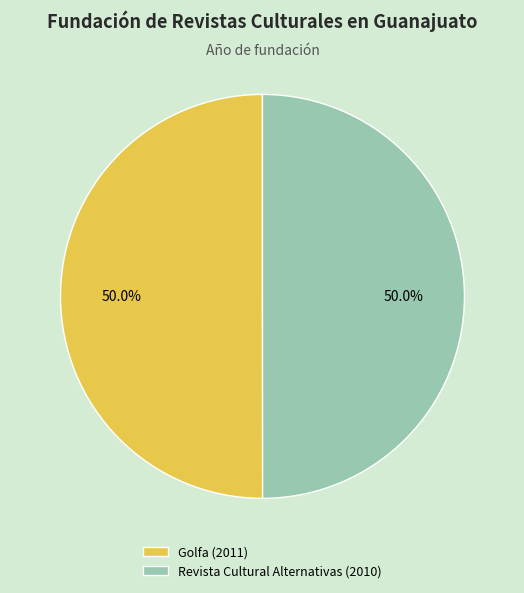

What percentage is NOT represented by Golfa?

50.0%